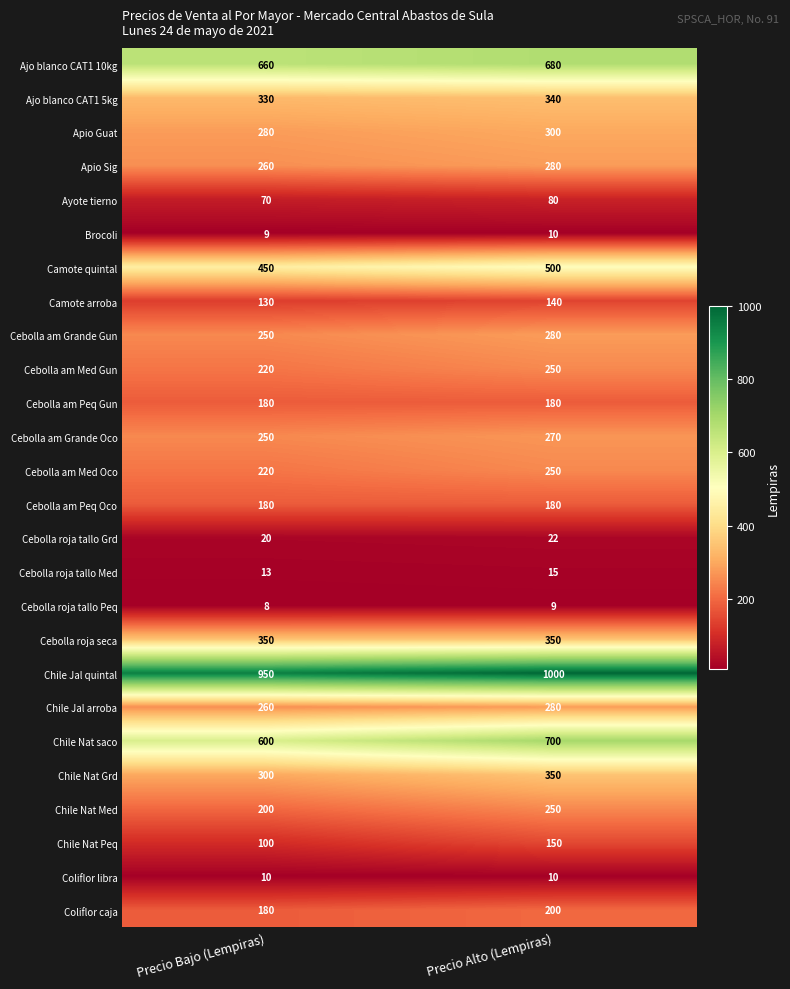

What is the maximum value shown in the chart?

1000